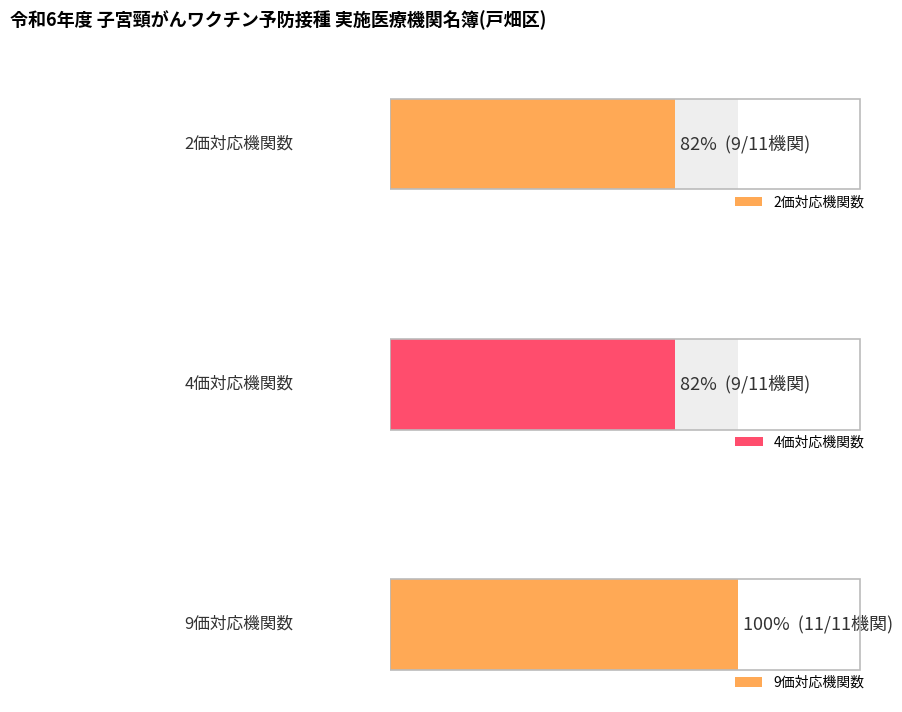

How many positive values does the 2価 series have?

9